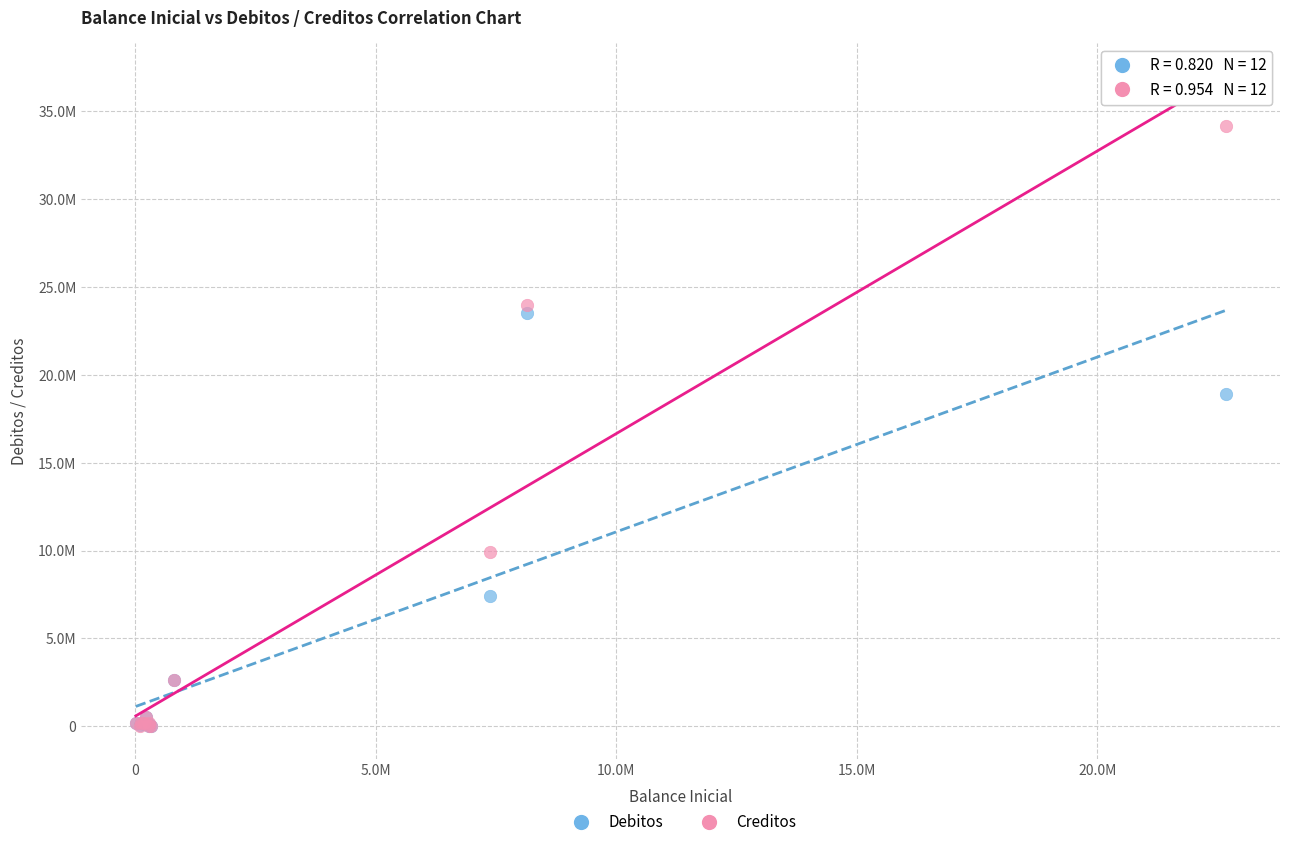

What are all the series names shown in the legend?

Debitos, Creditos